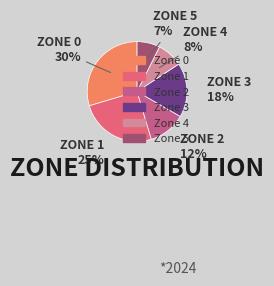

Rank the categories by value from lowest to highest.

Zone 5, Zone 4, Zone 2, Zone 3, Zone 1, Zone 0